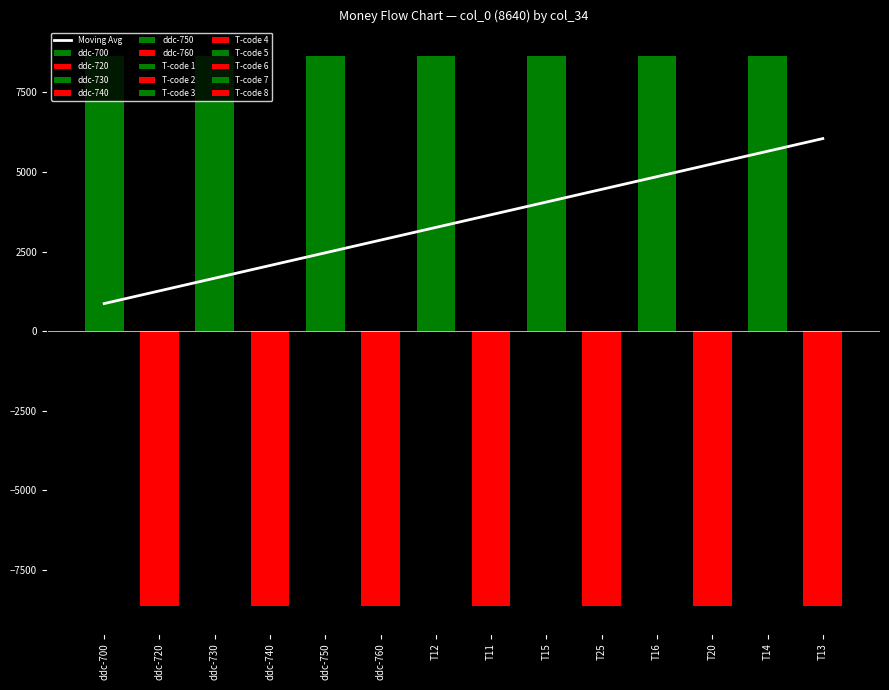

How many bars are there in total?

14